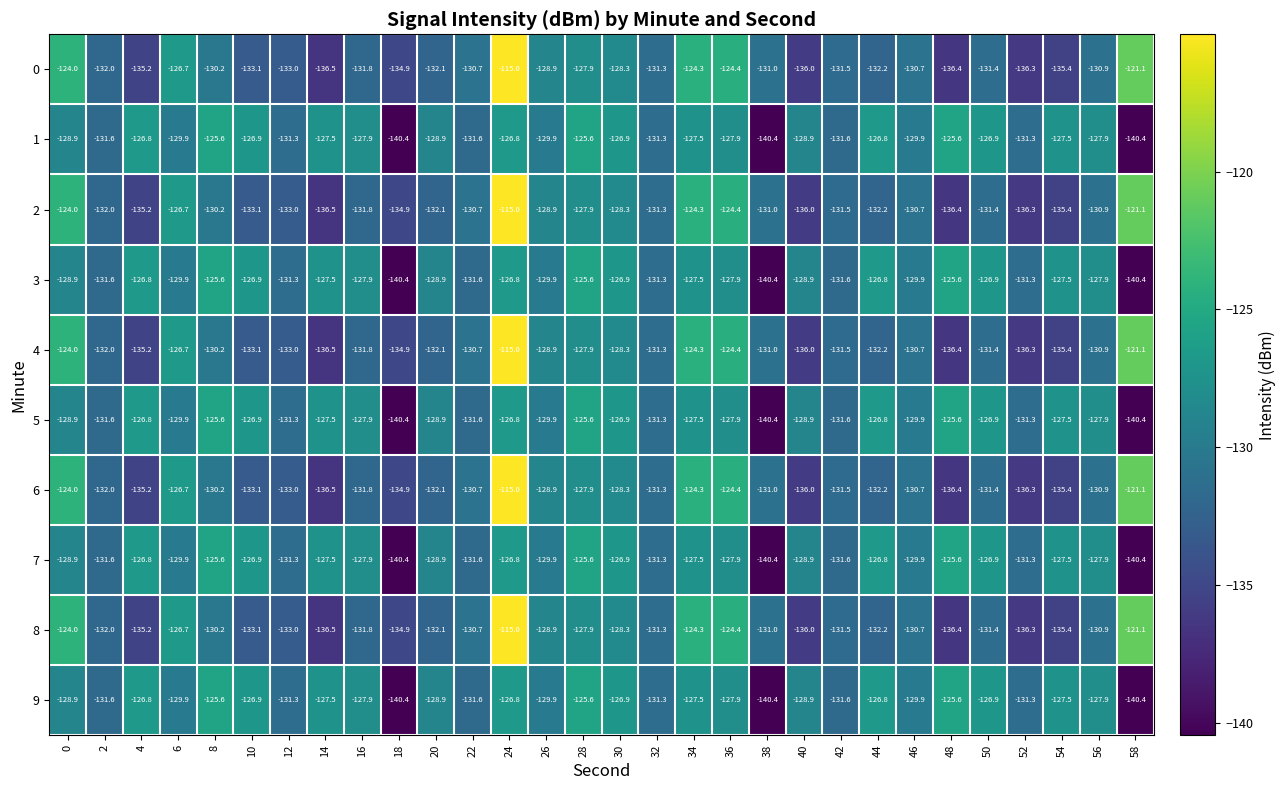

What is the maximum value shown in the chart?

-115.0